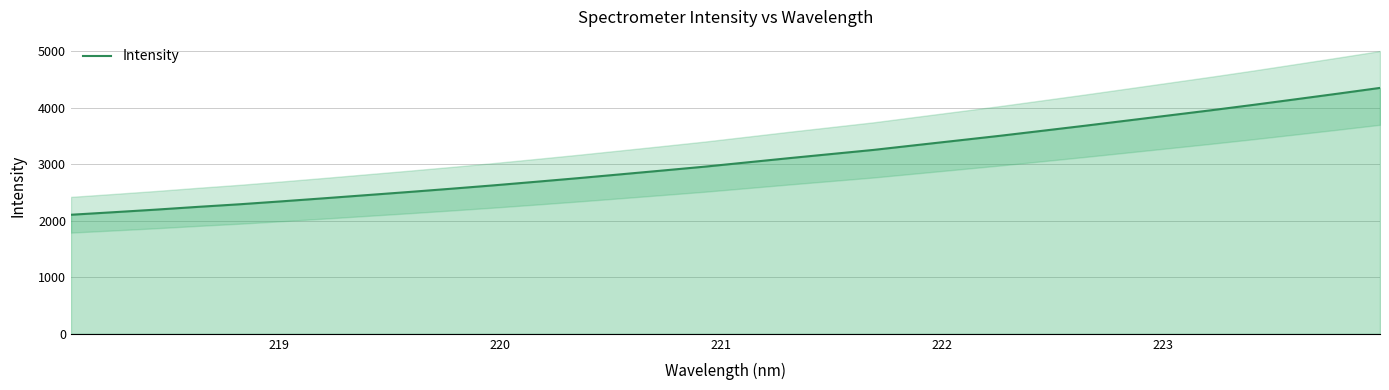

What is the minimum value for Intensity?

2105.4